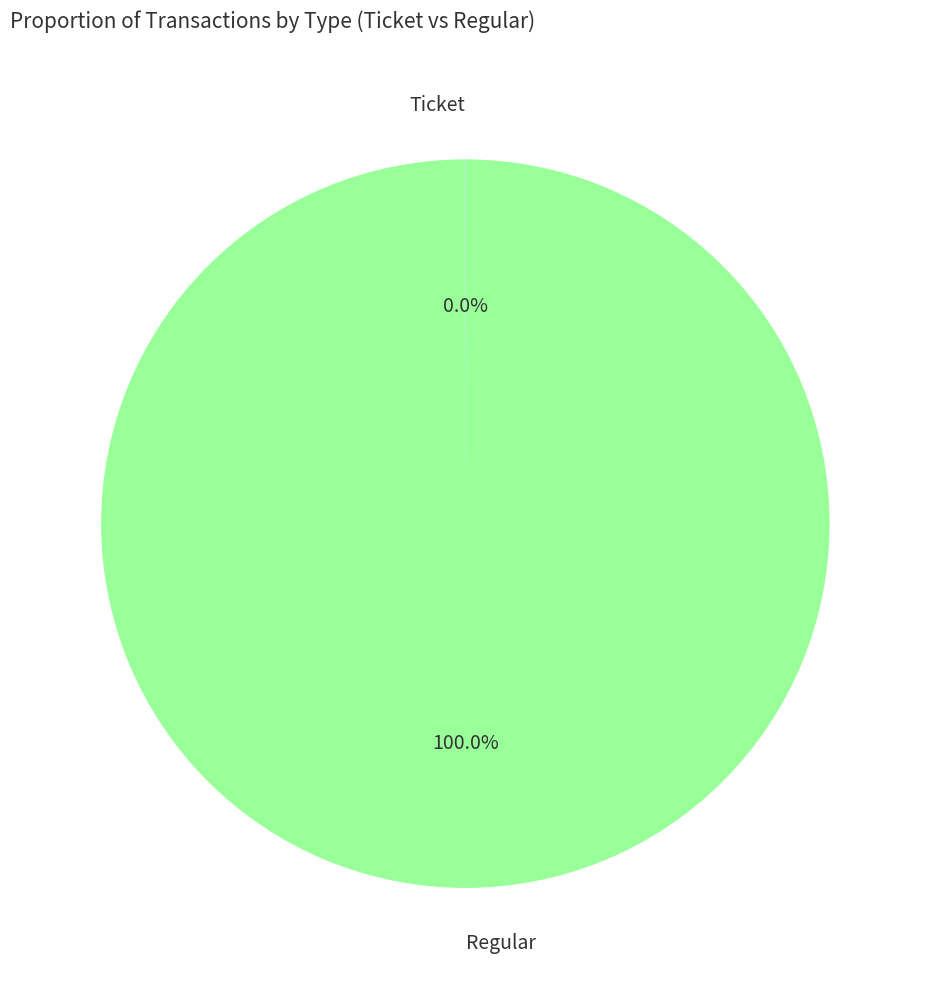

Which category accounts for the majority?

Regular